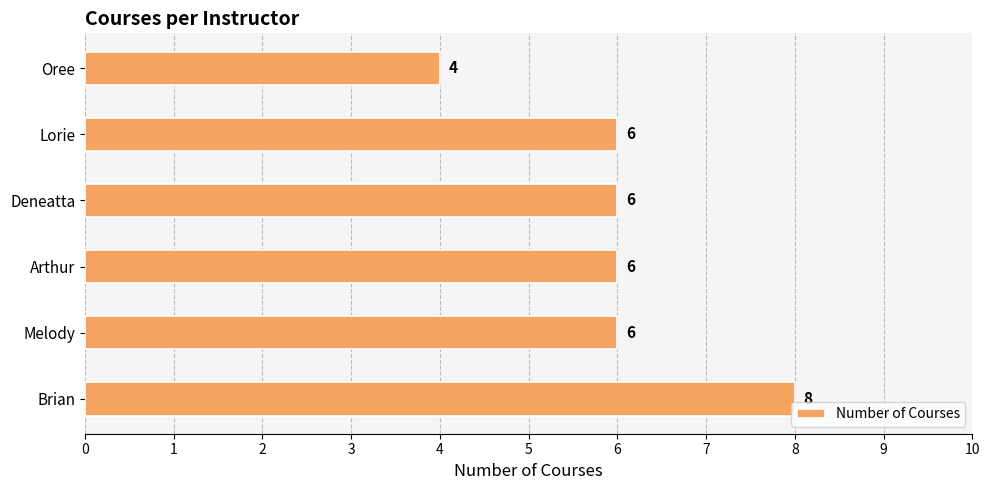

Reading bottom to top, transcribe all the data shown in this chart.

8	6	6	6	6	4